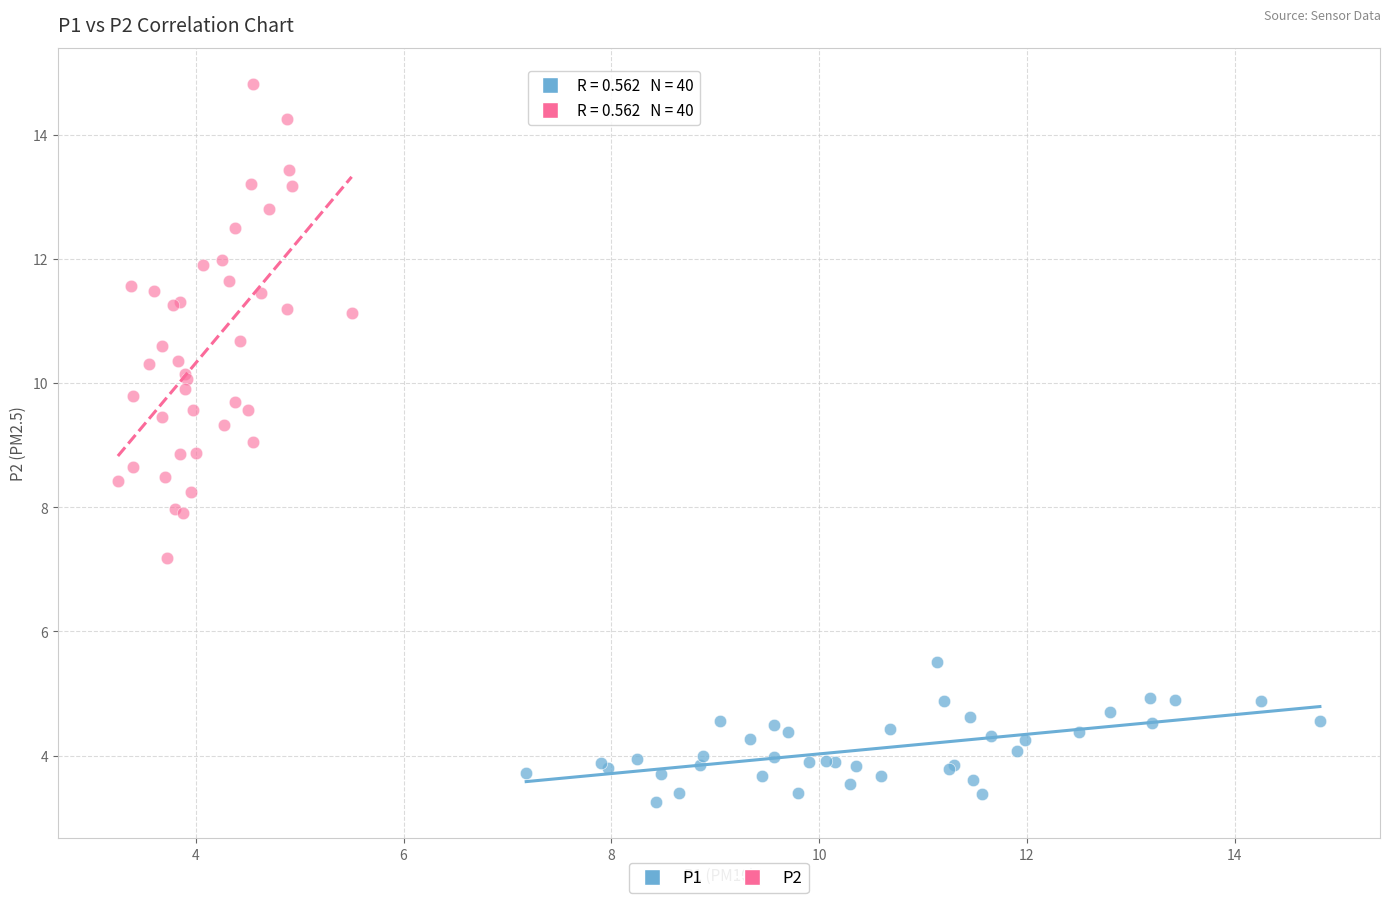

Which series reaches the minimum Y coordinate?

P1